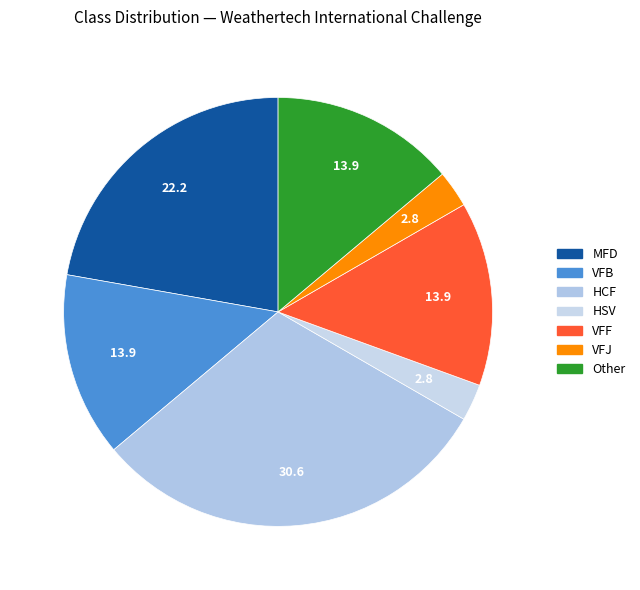

How many slices are in this pie chart?

7